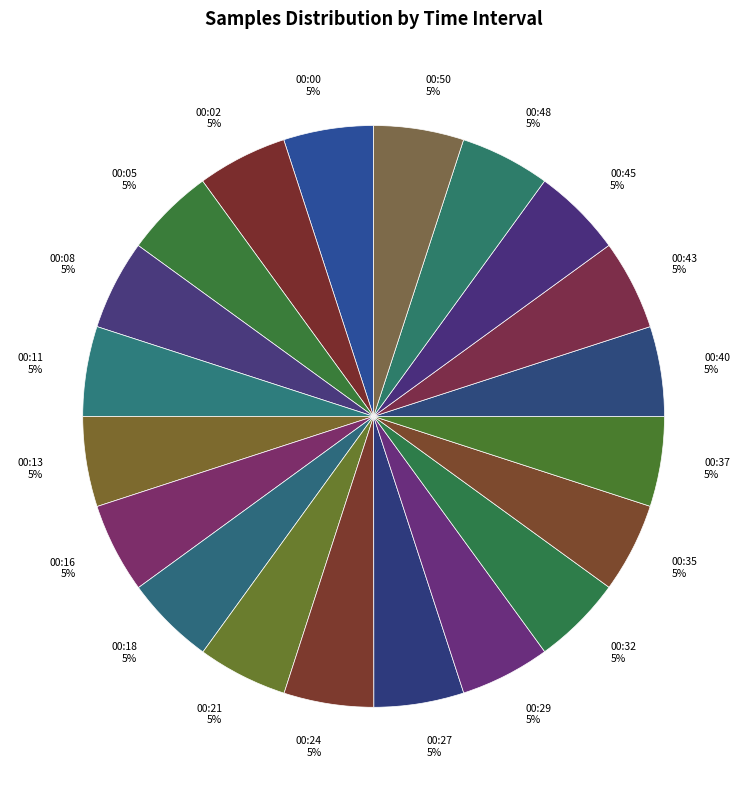

Count the number of slices in the pie.

20